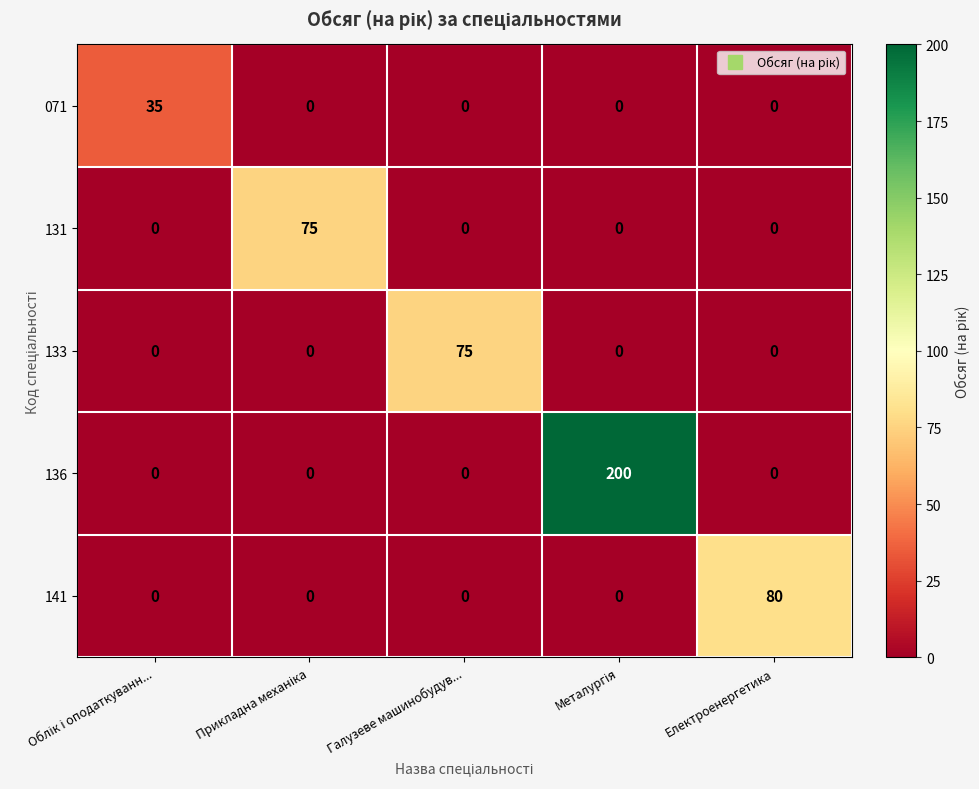

Reading right to left, list all the values displayed in this chart.

071: 0	0	0	0	35
131: 0	0	0	75	0
133: 0	0	75	0	0
136: 0	200	0	0	0
141: 80	0	0	0	0